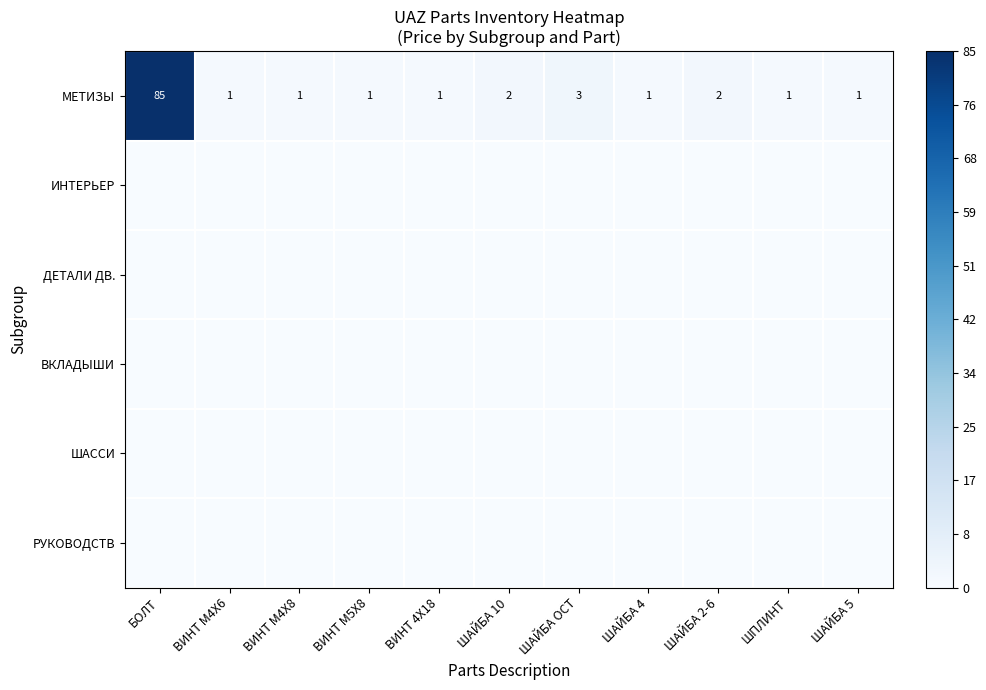

What is the sum of all МЕТИЗЫ values?

99